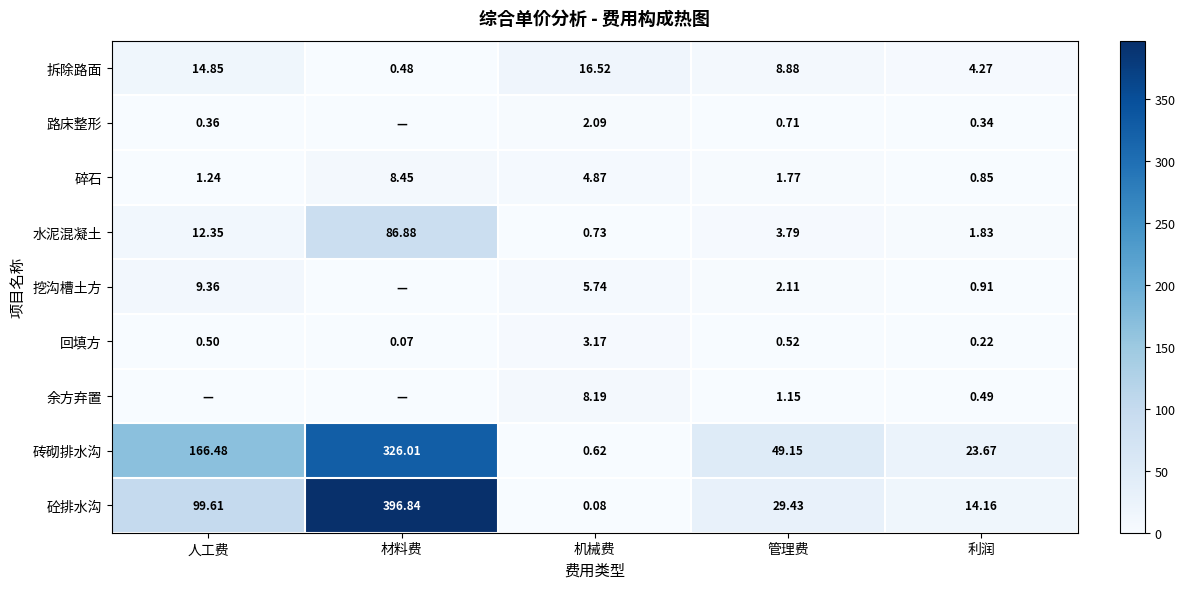

Where does the 砼排水沟 series first go above 29?

人工费